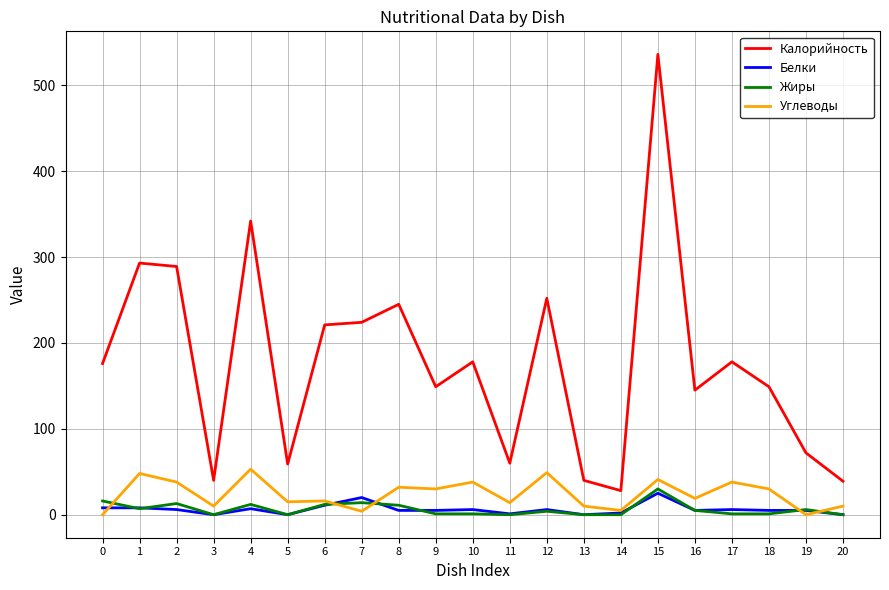

Which series has the largest range (max minus min)?

Калорийность